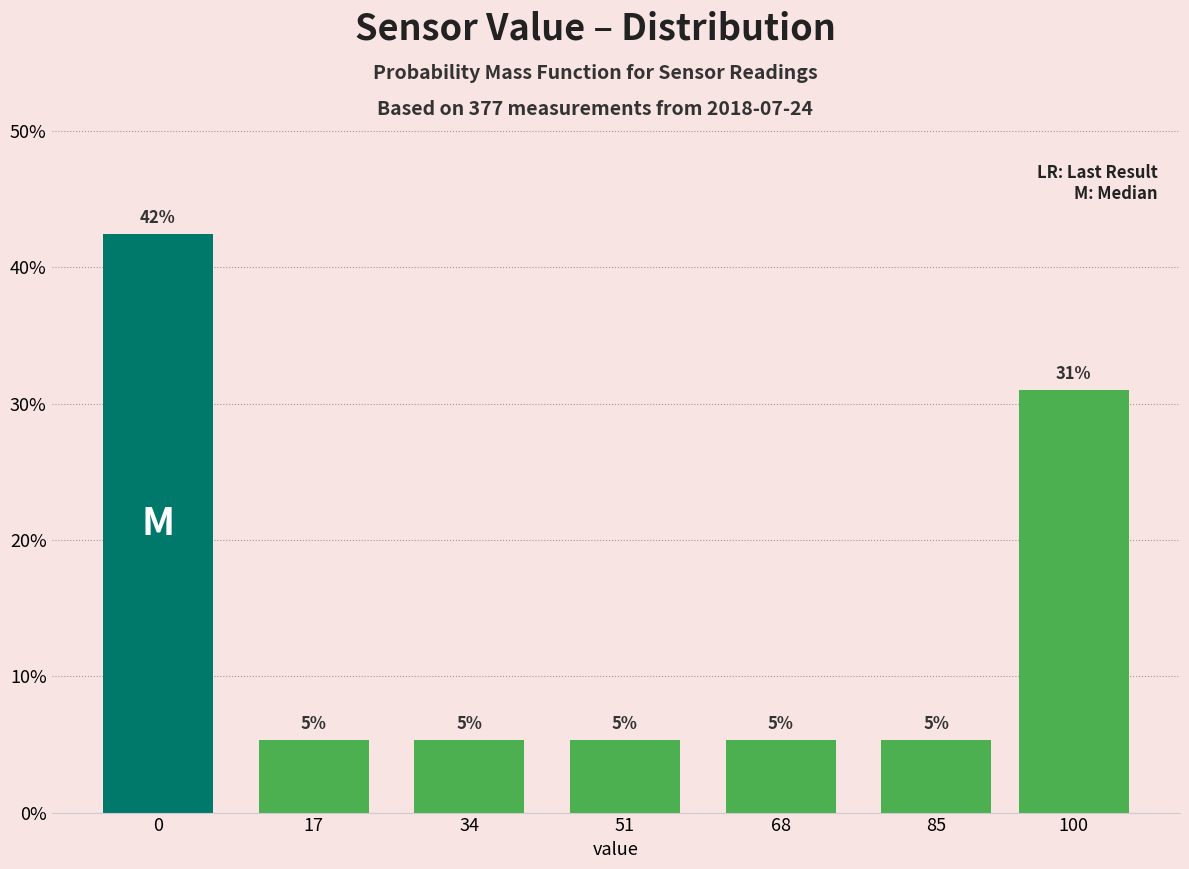

Does the chart contain any negative values?

No